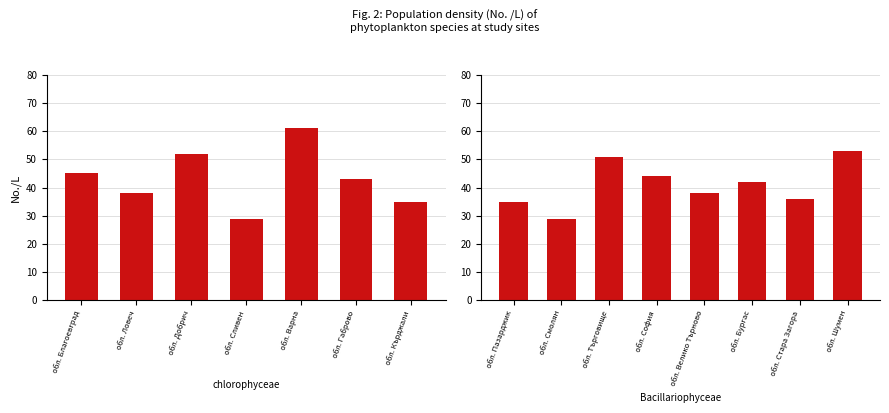

Is the value of Chlorophyceae at обл. Благоевград greater than the value of Bacillariophyceae at обл. Велико Търново?

Yes